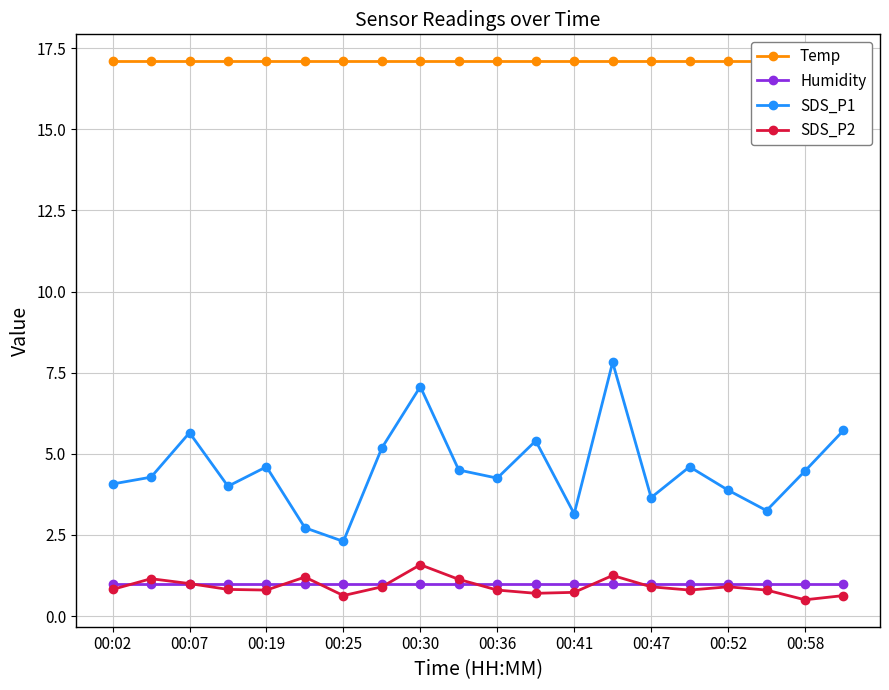

True or false: SDS_P1 and Humidity cross at least once.

False